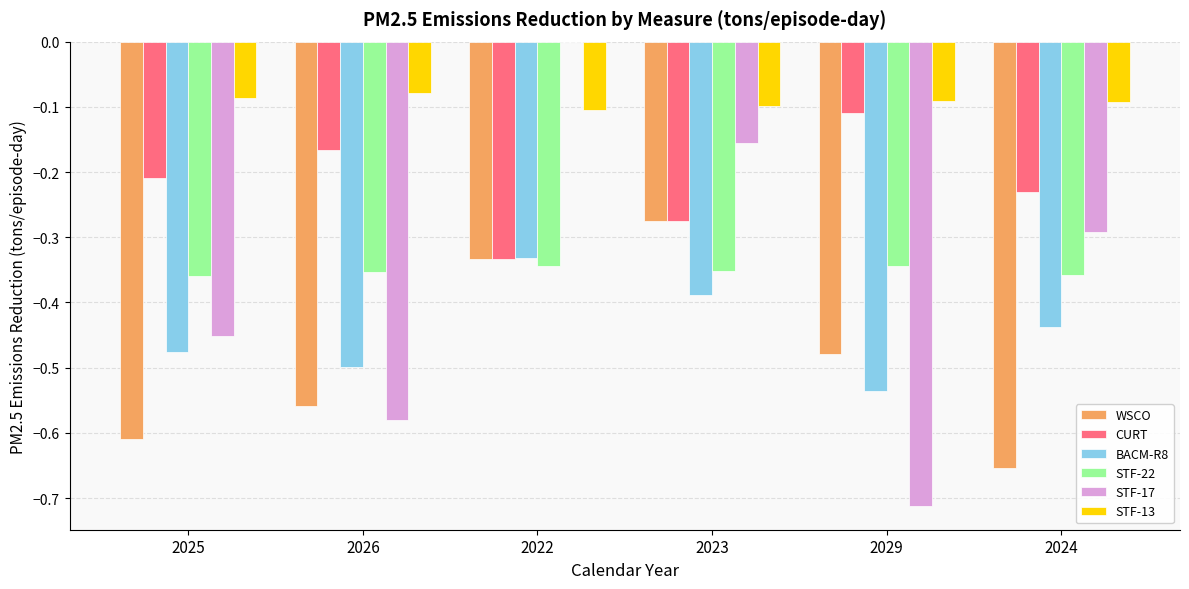

What is the difference between the BACM-R8 values at 2024 and 2029?

0.1